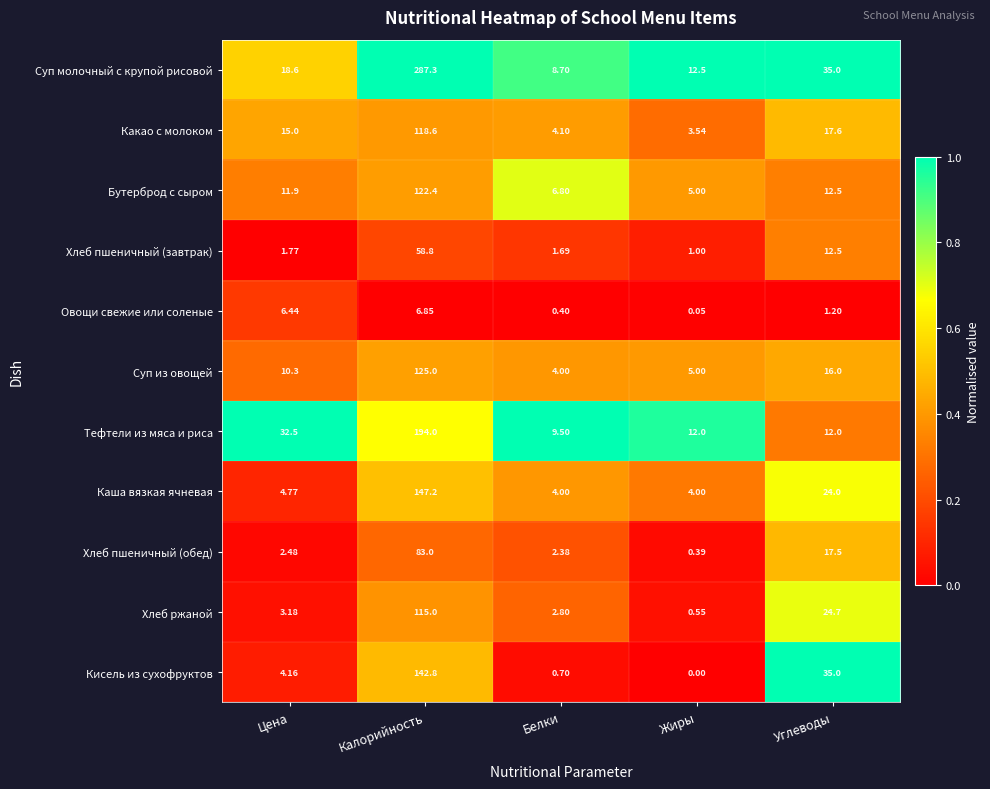

At which label is Суп из овощей closest to 64?

Углеводы